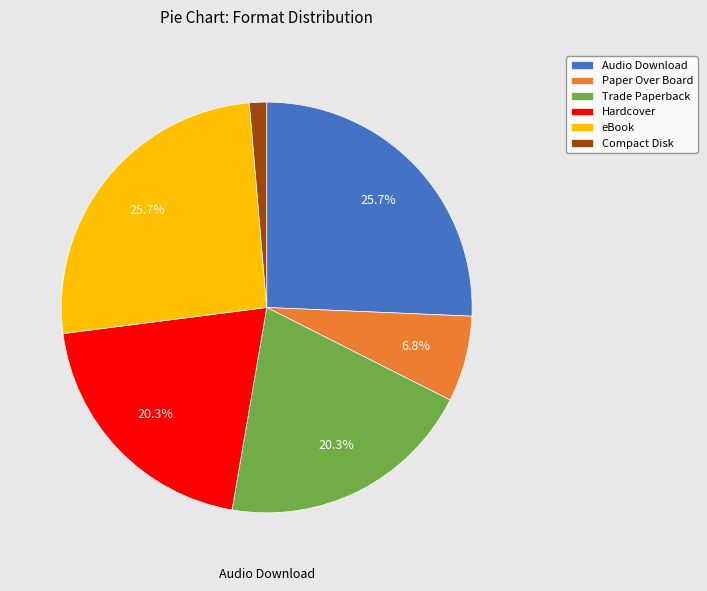

Is it true that eBook is 36% of the pie?

False